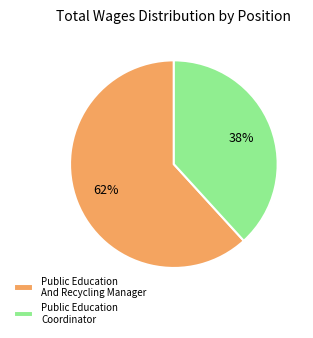

Which category has the biggest portion of the pie?

Public Education And Recycling Manager